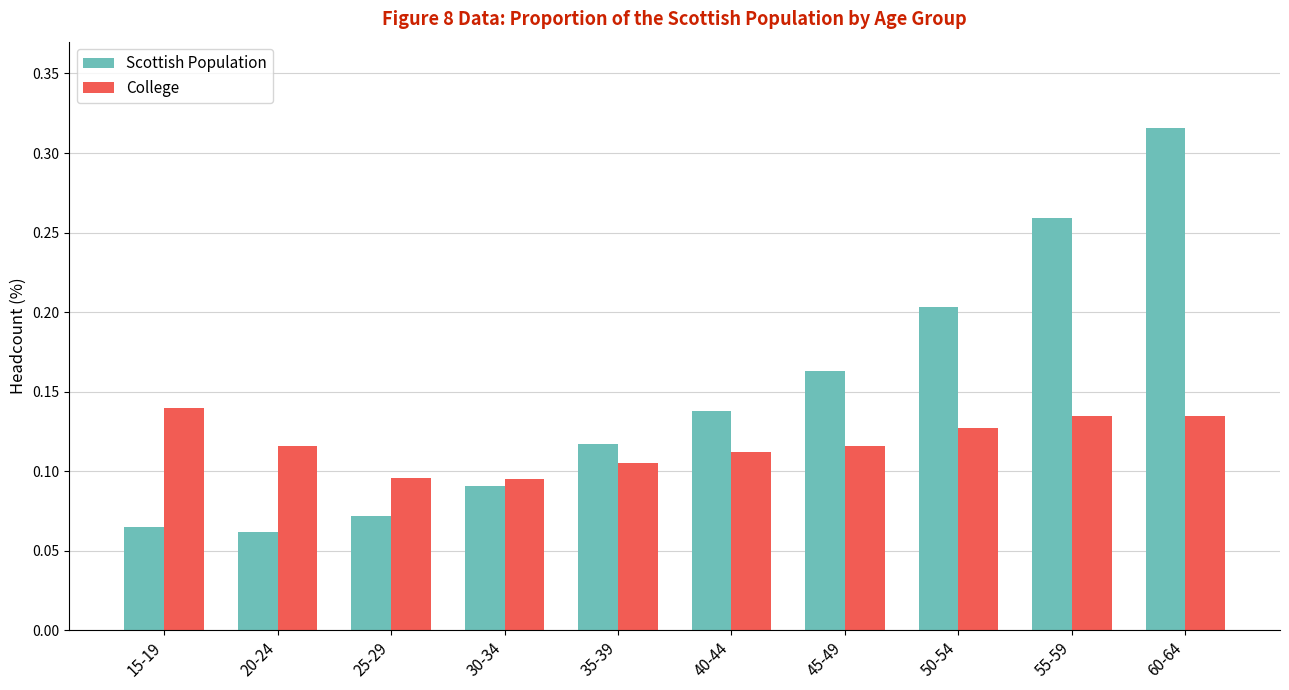

The Scottish Population series shows 0.3 at 50-54. True or false?

False